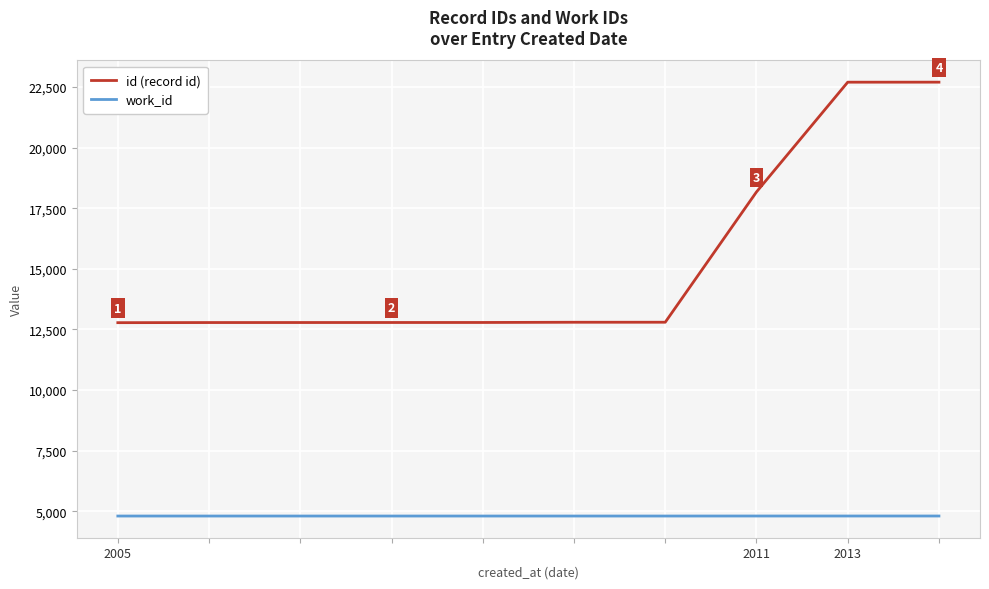

Which series has the largest range (max minus min)?

id (record id)